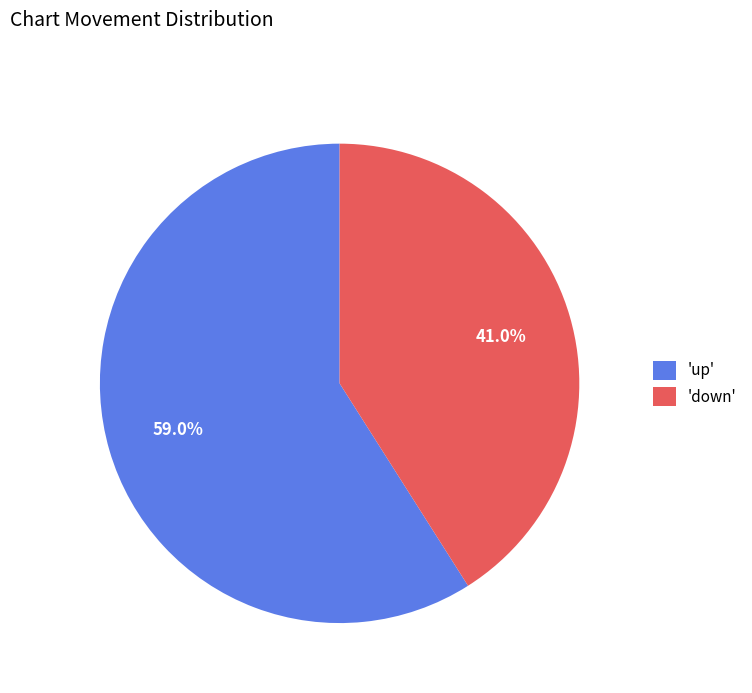

Is there any slice that represents more than half of the pie?

Yes